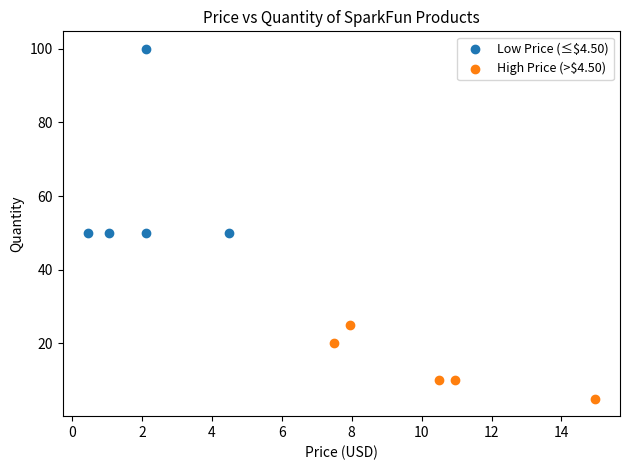

Which series has the largest Y range (max minus min)?

Low Price (≤$4.50)